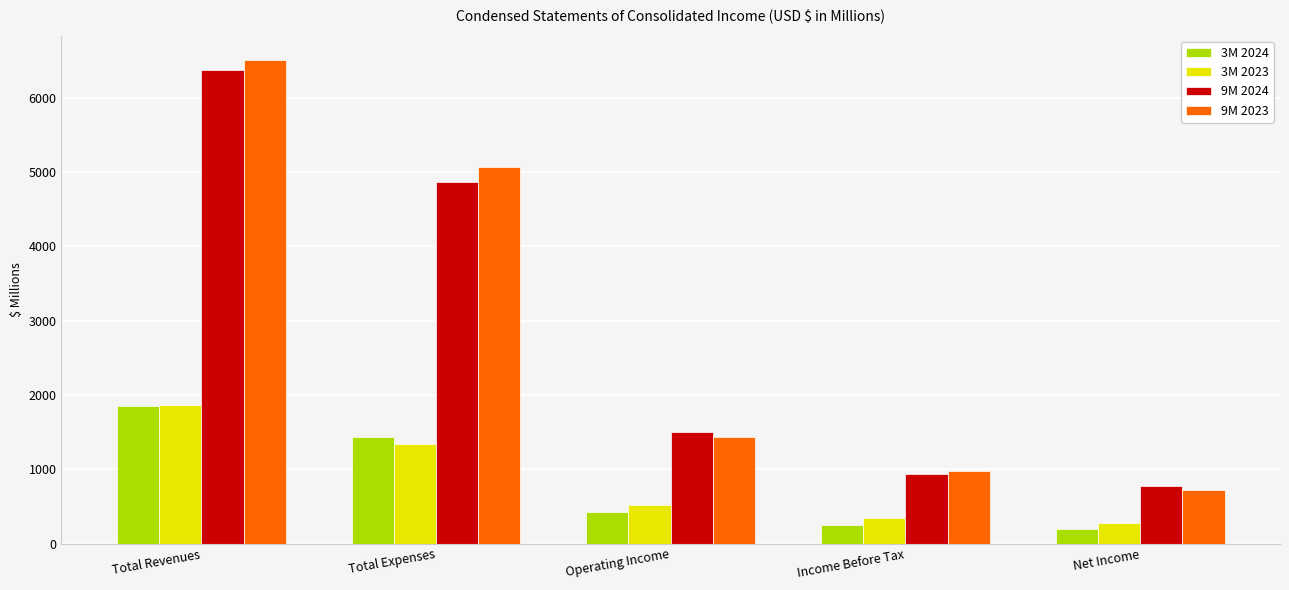

What is the sum of the 3M 2024 values at Operating Income and Income Before Tax?

669